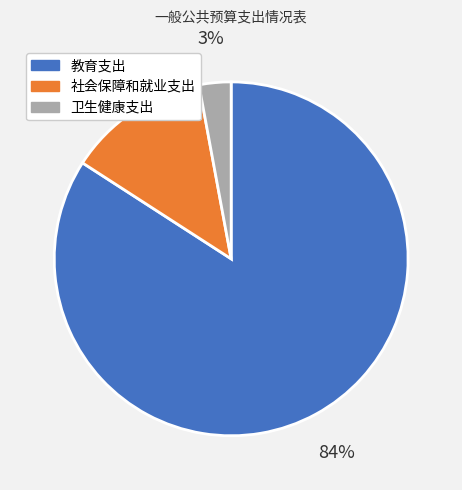

Does 教育支出 represent more than half of the total?

Yes